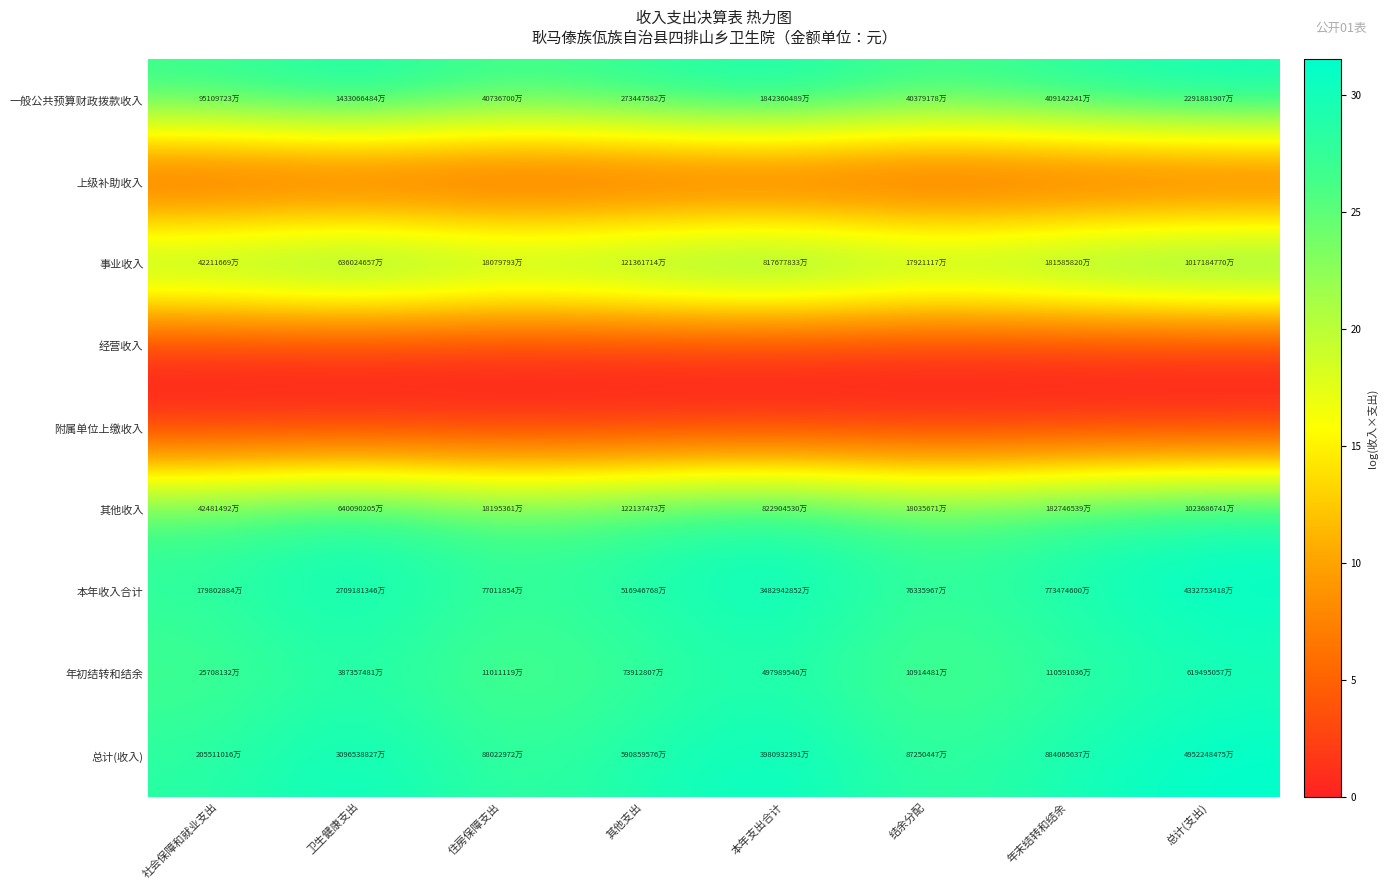

Which series has the widest spread of values?

总计(收入)